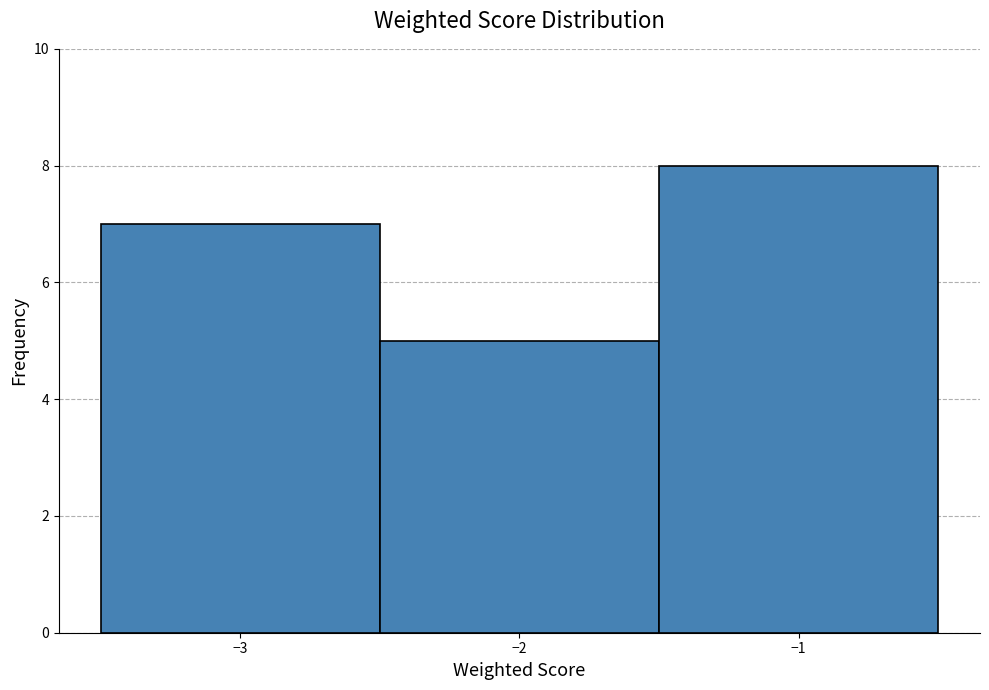

Which range on the x-axis has the tallest bar?

-1.5 to -0.5